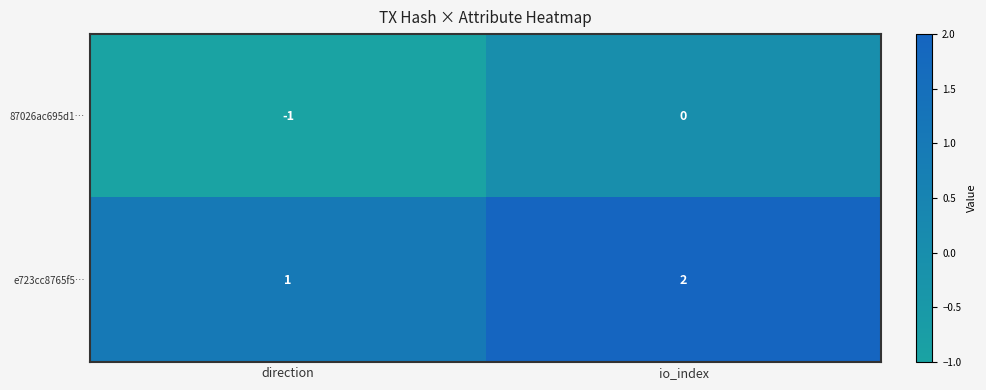

At which category does the chart reach its minimum across all series?

direction